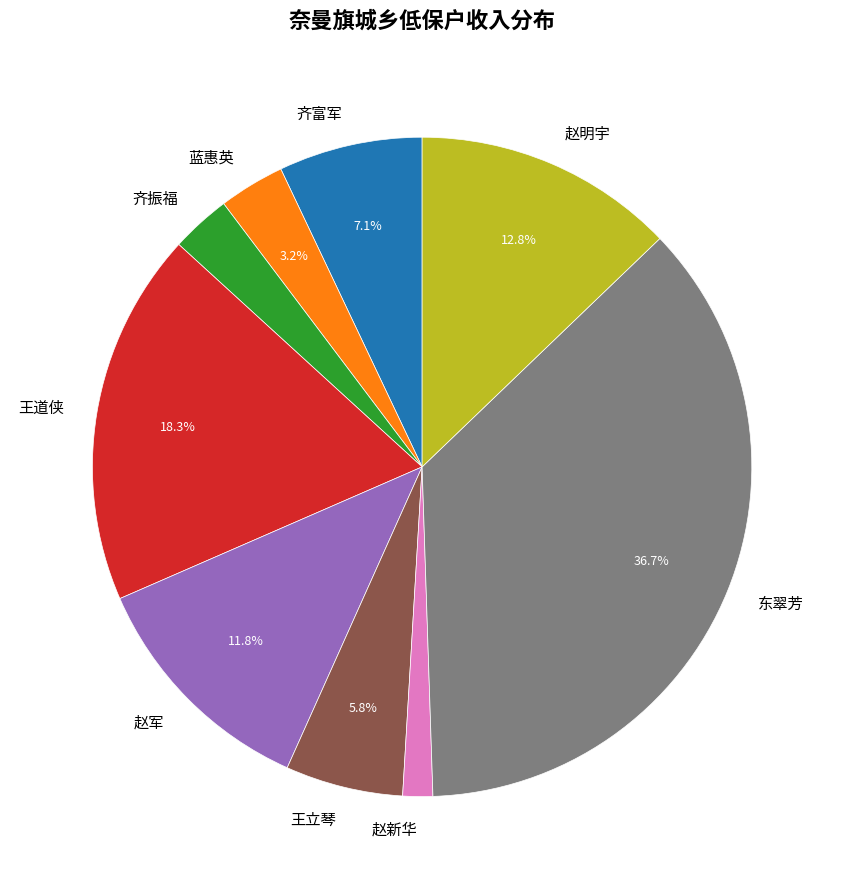

To the nearest percent, what is the difference between the 蓝惠英 and 赵军 slice percentages?

9%